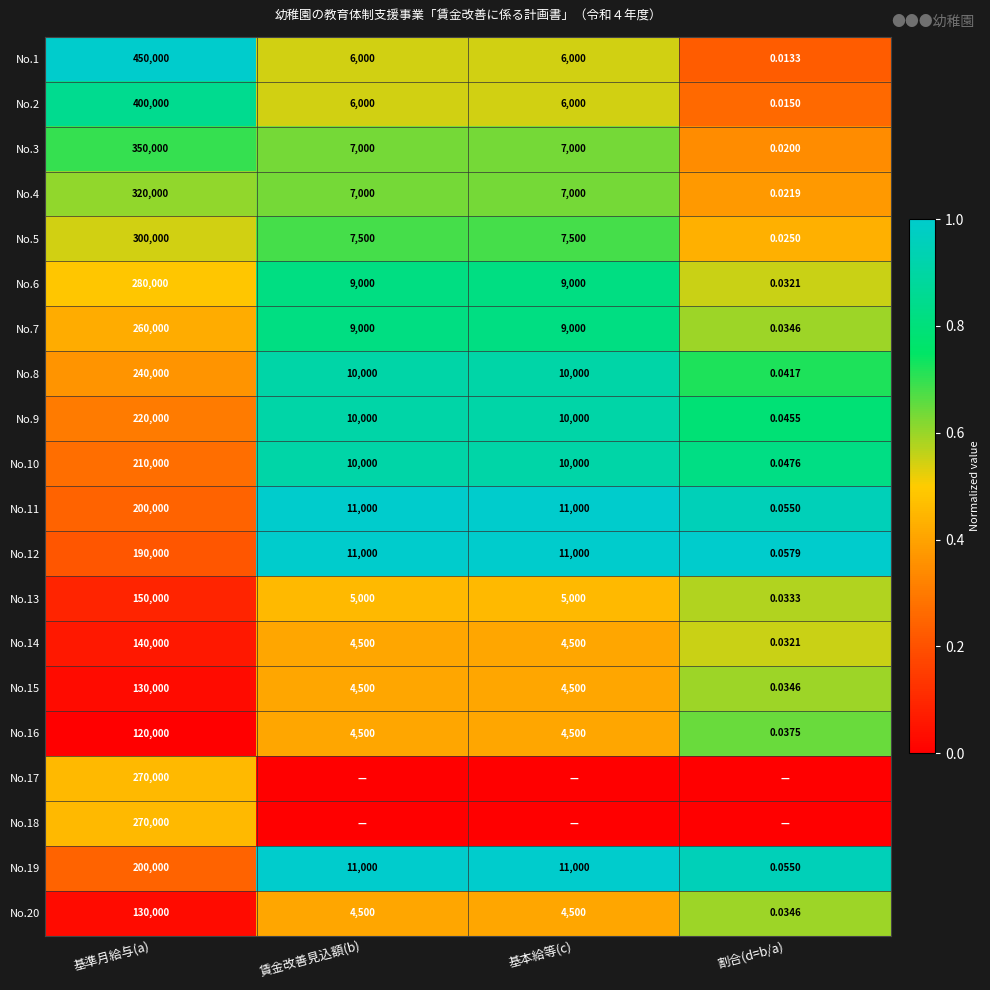

Is the value of No.6 at 賃金改善見込額(b) greater than the value of No.8 at 基本給等(c)?

No